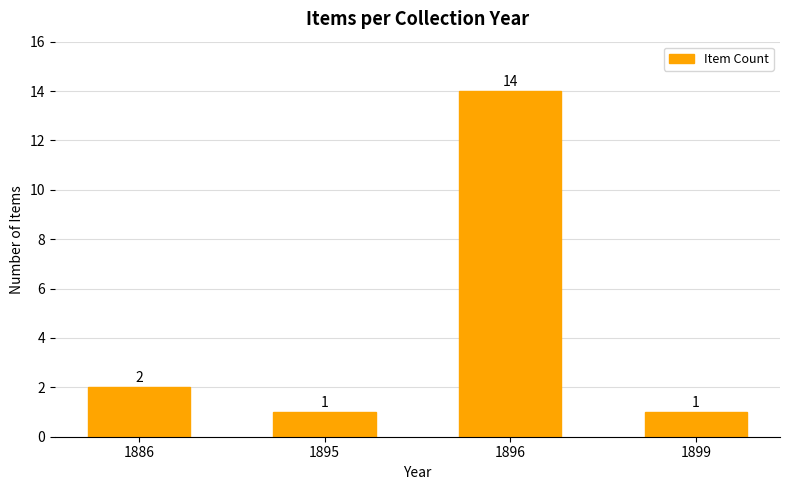

At which category does the chart reach its peak across all series?

1896